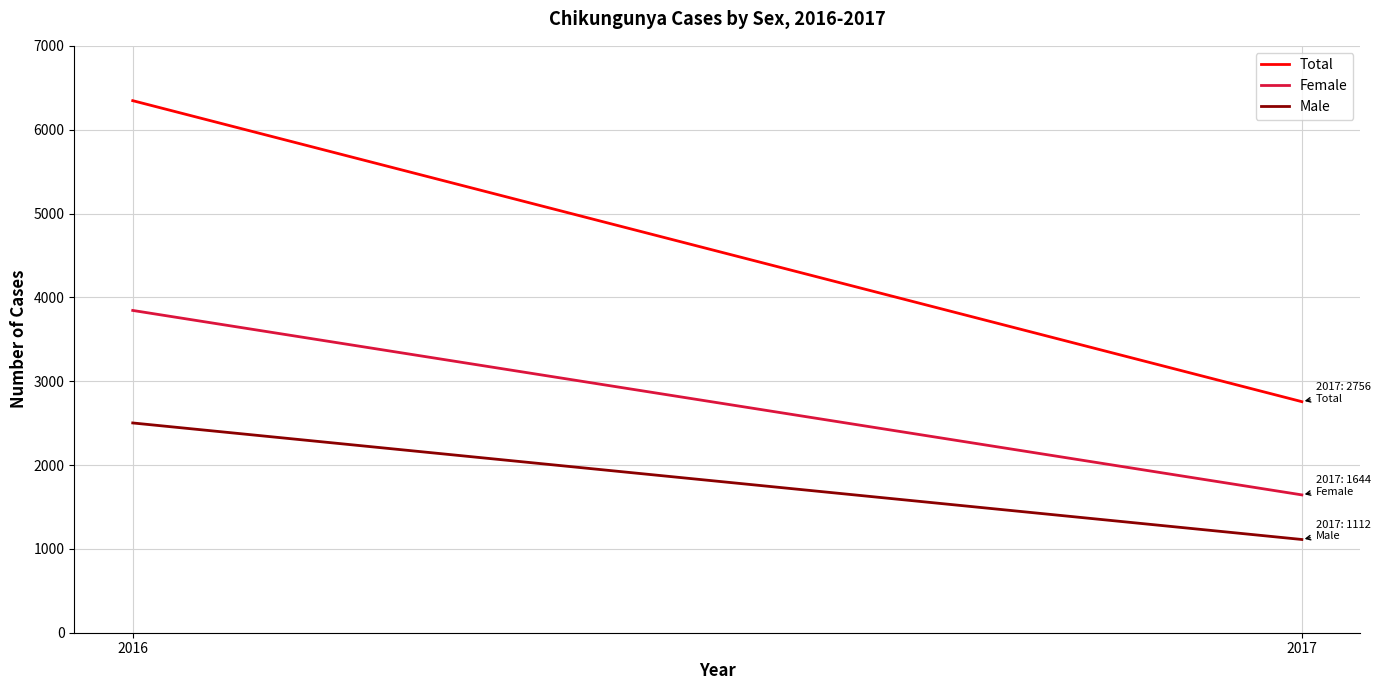

Where is Female nearest to the value 2744?

2016